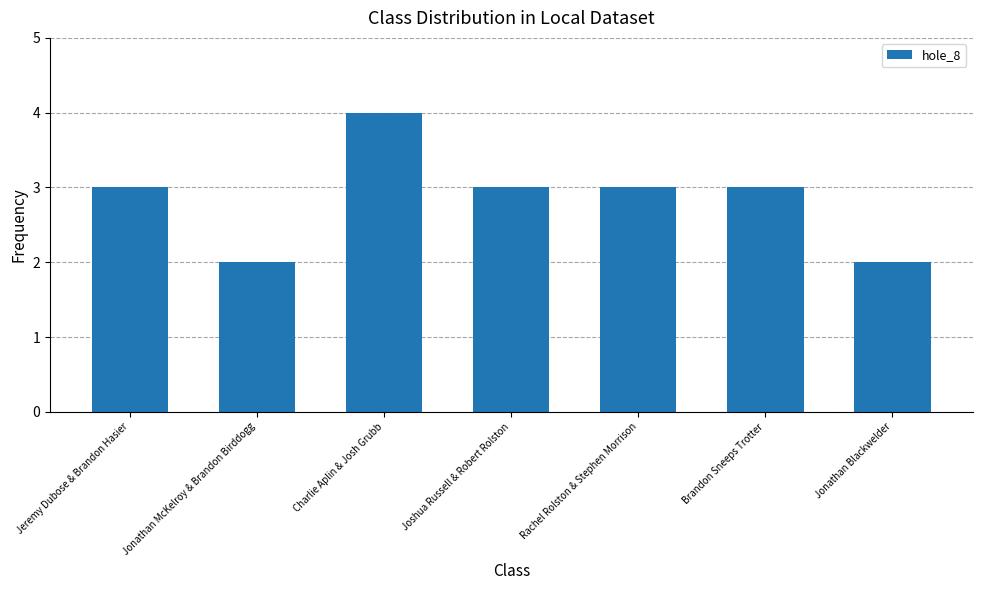

How many bars are there in total?

7